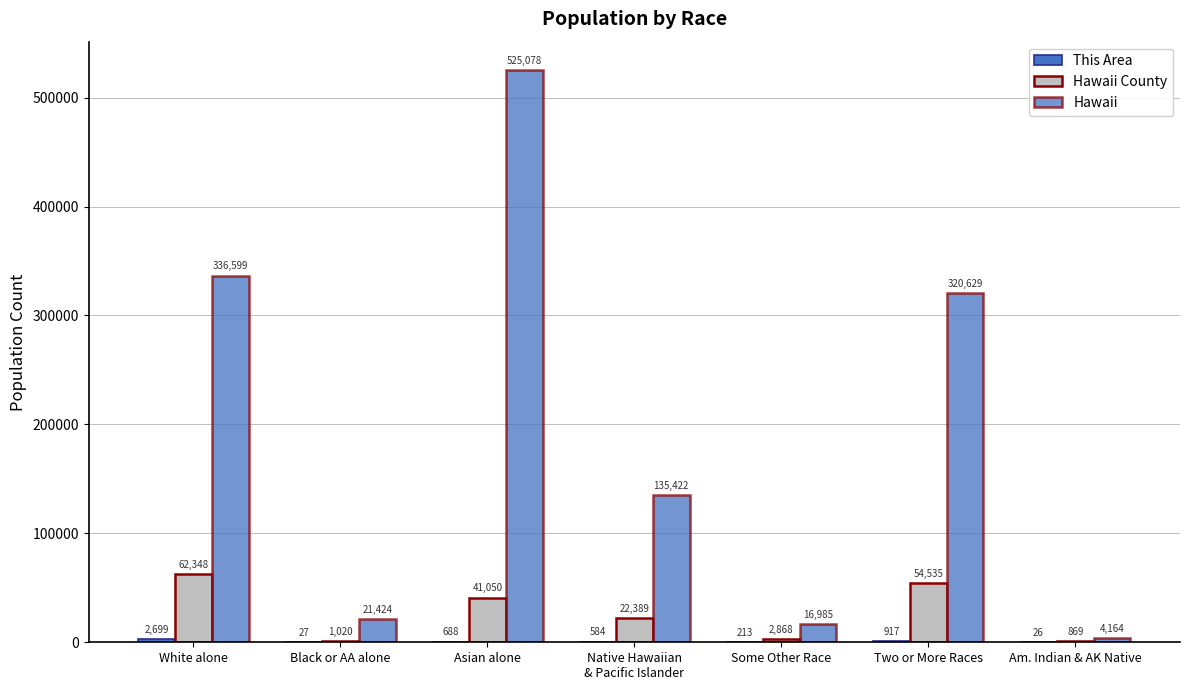

Count the number of categories in the chart.

7